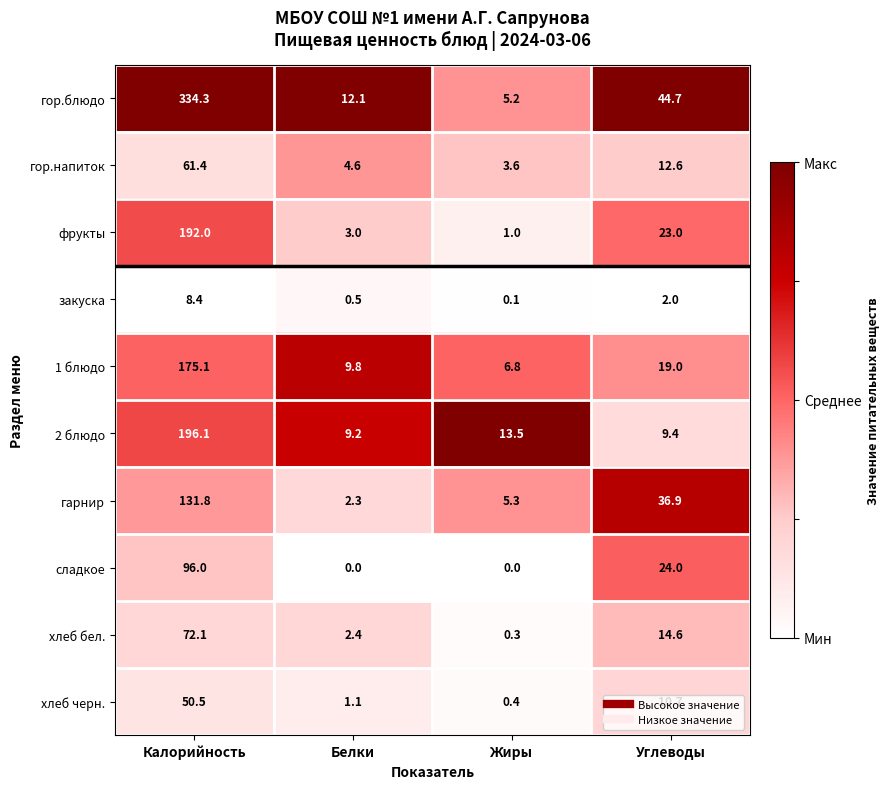

Between Белки and Жиры, which series saw the biggest shift?

гор.блюдо